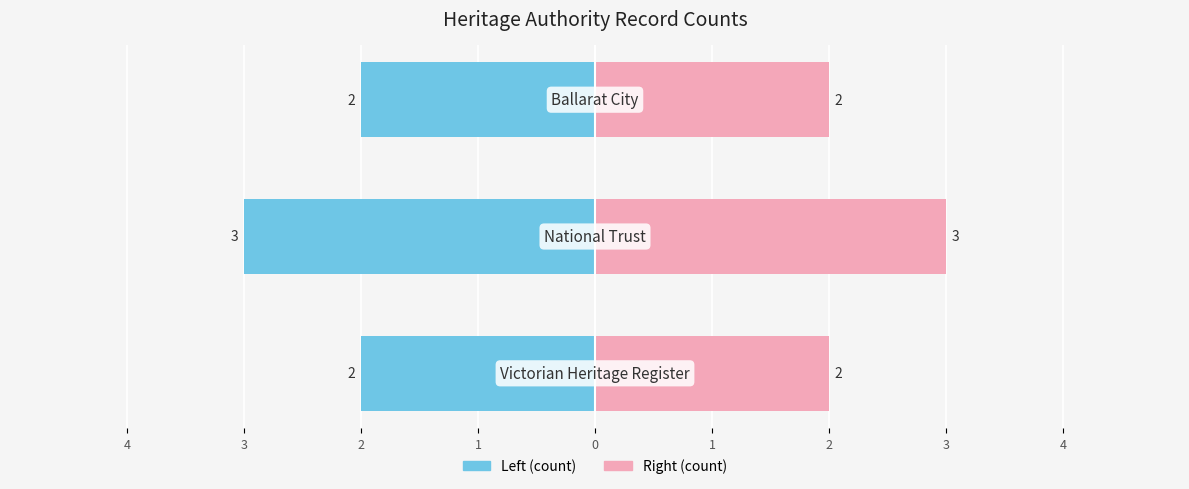

Does the chart contain stacked bars?

No